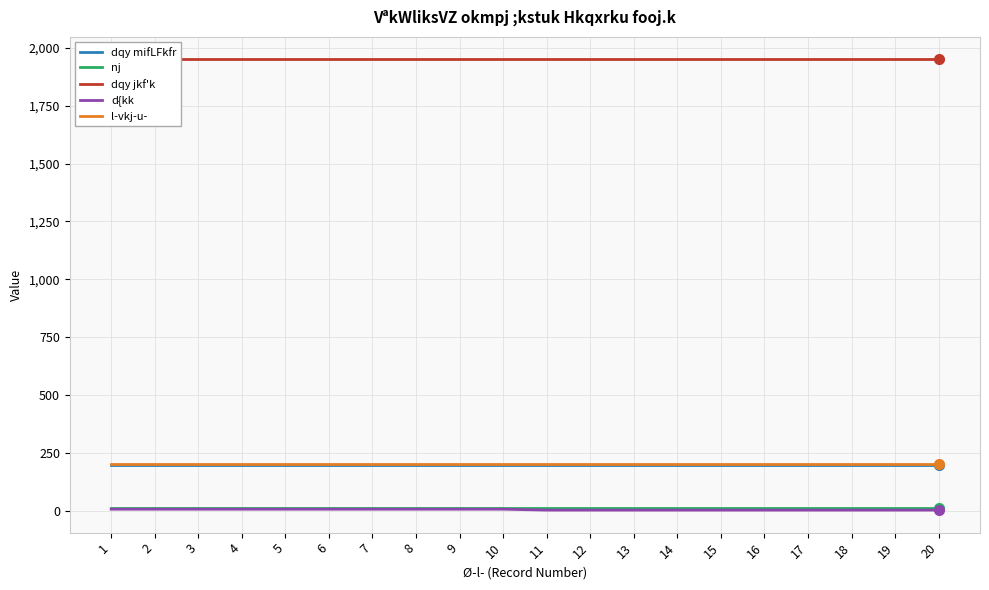

True or false: dqy jkf'k has more than 0 points higher than both neighbors.

False